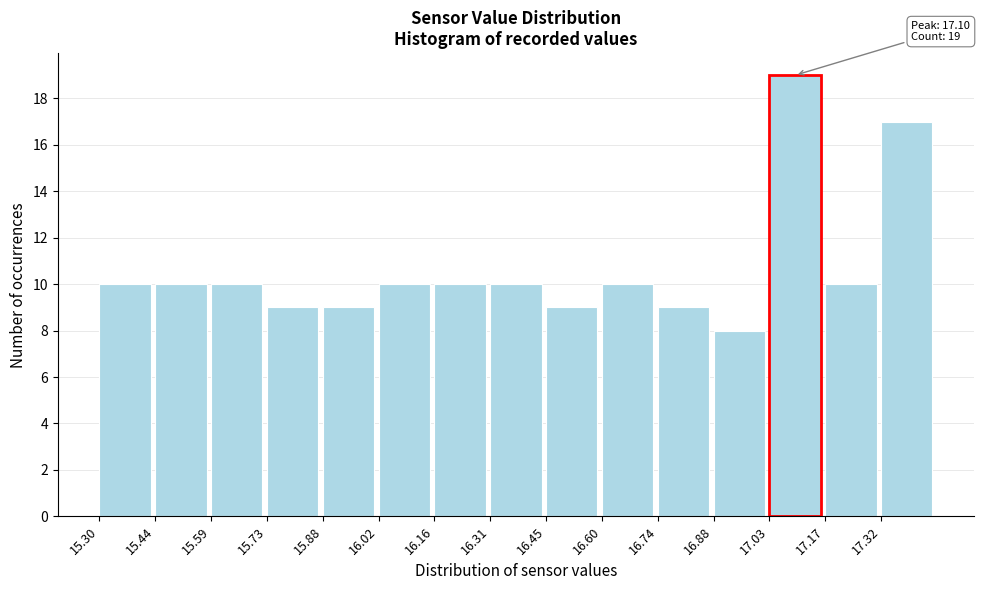

Which range on the x-axis has the tallest bar?

17.028 to 17.172